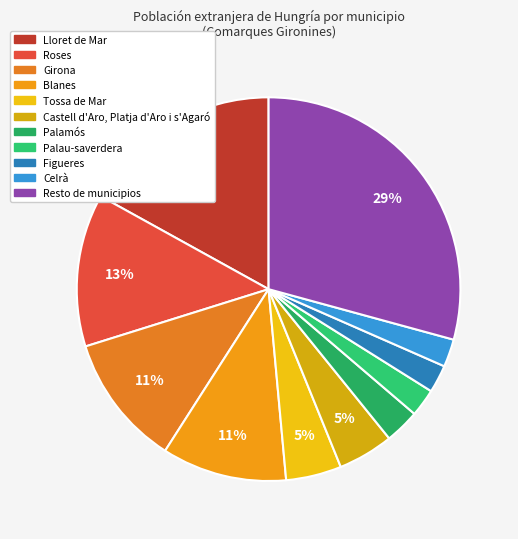

What is the ratio of the value at Palau-saverdera to the value at Castell d'Aro, Platja d'Aro i s'Agaró?

0.5